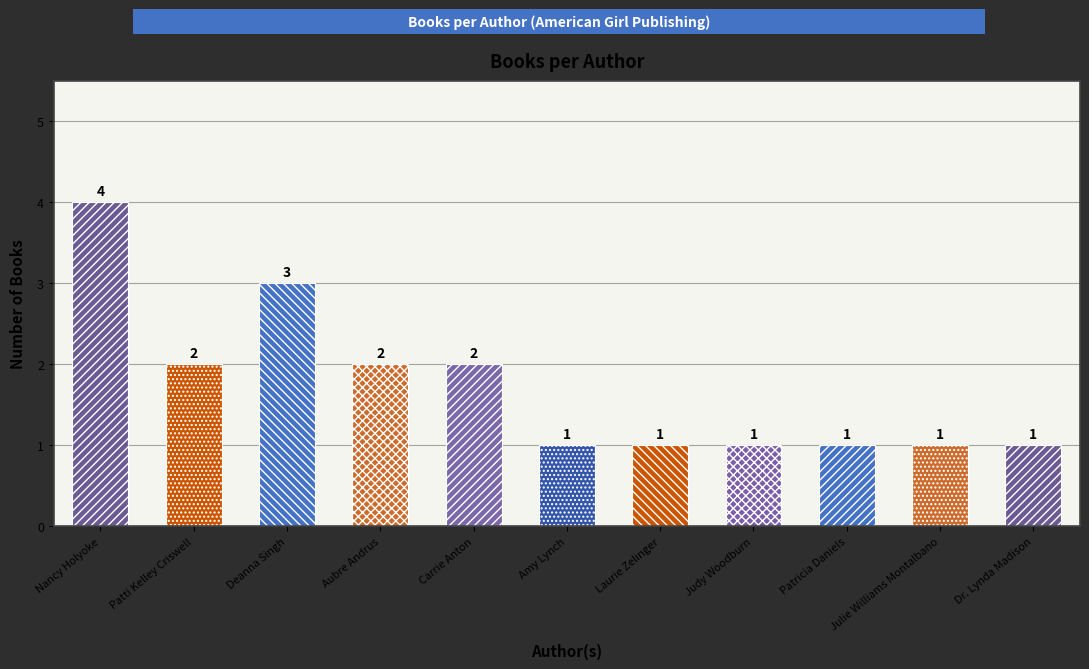

Is it true that the value at Nancy Holyoke is 7?

False